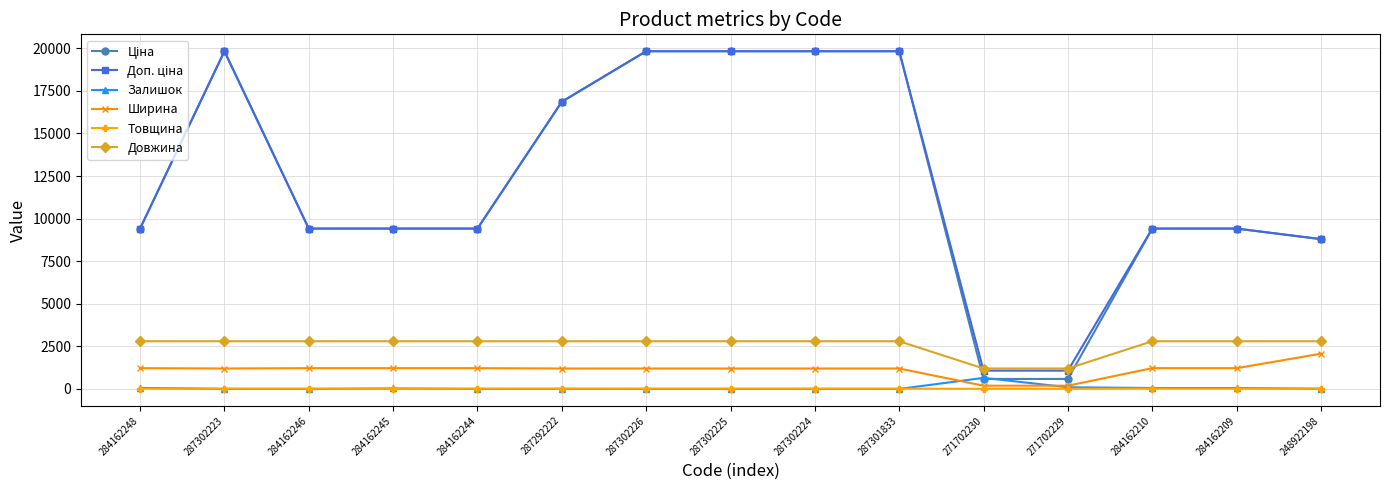

What is the sum of the Залишок values at 287302225 and 271702230?

649.0